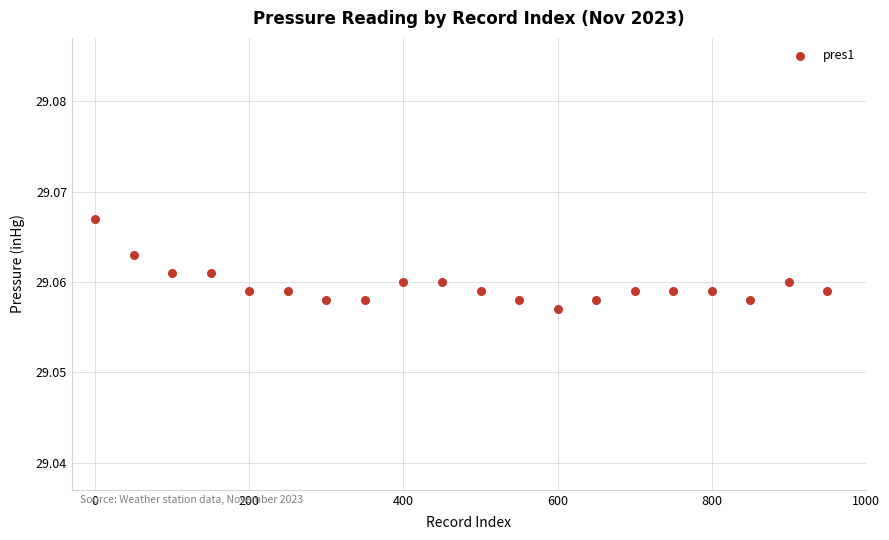

What is the range of X values (max minus min)?

950.0